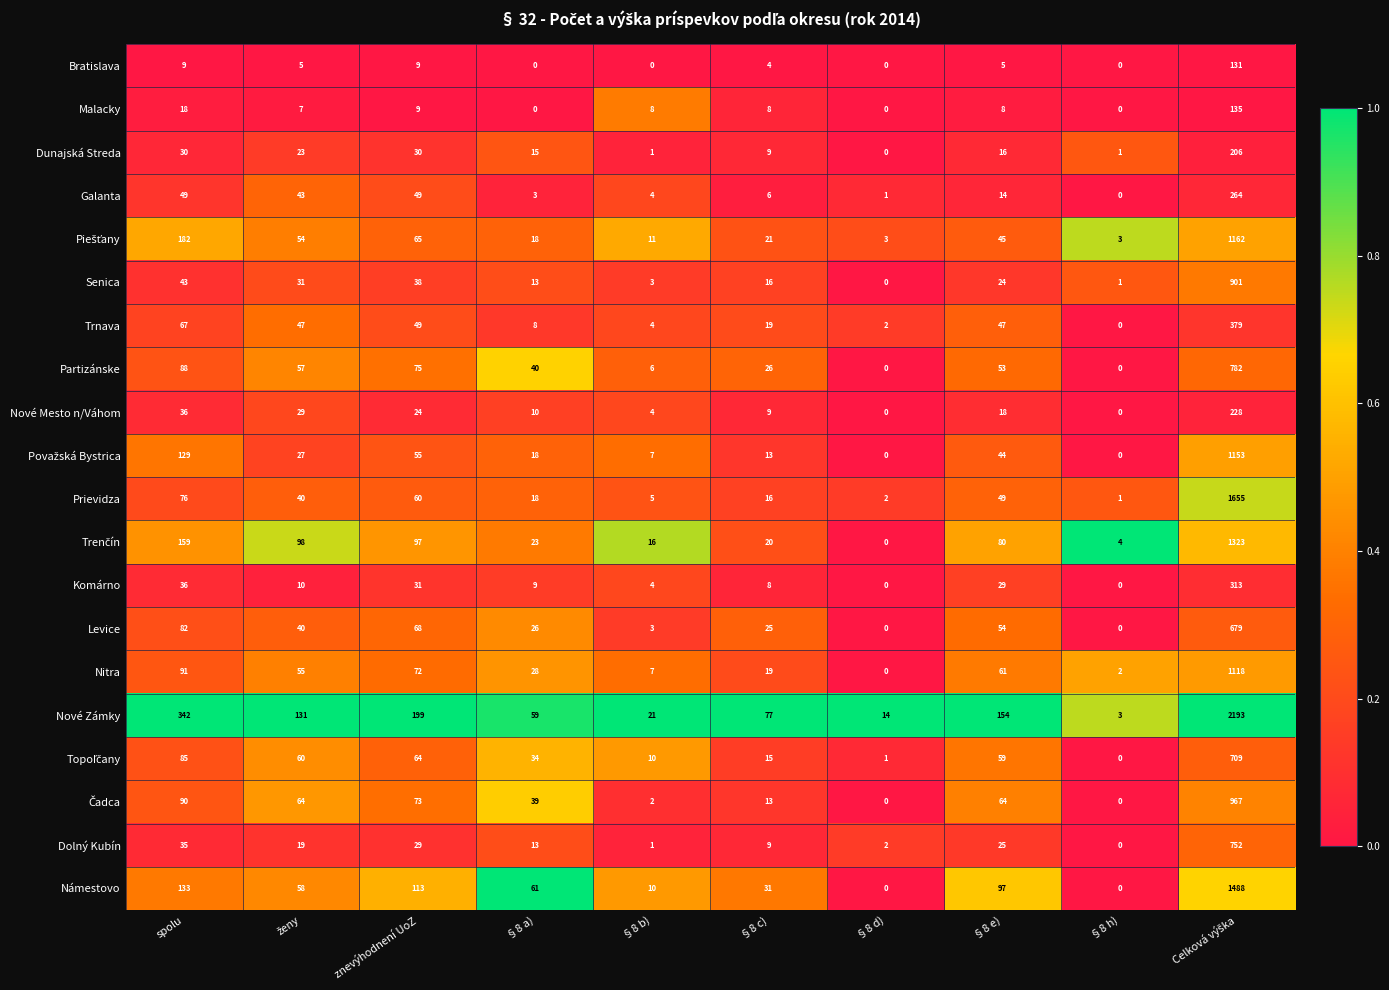

What is the maximum value for Trnava?

379